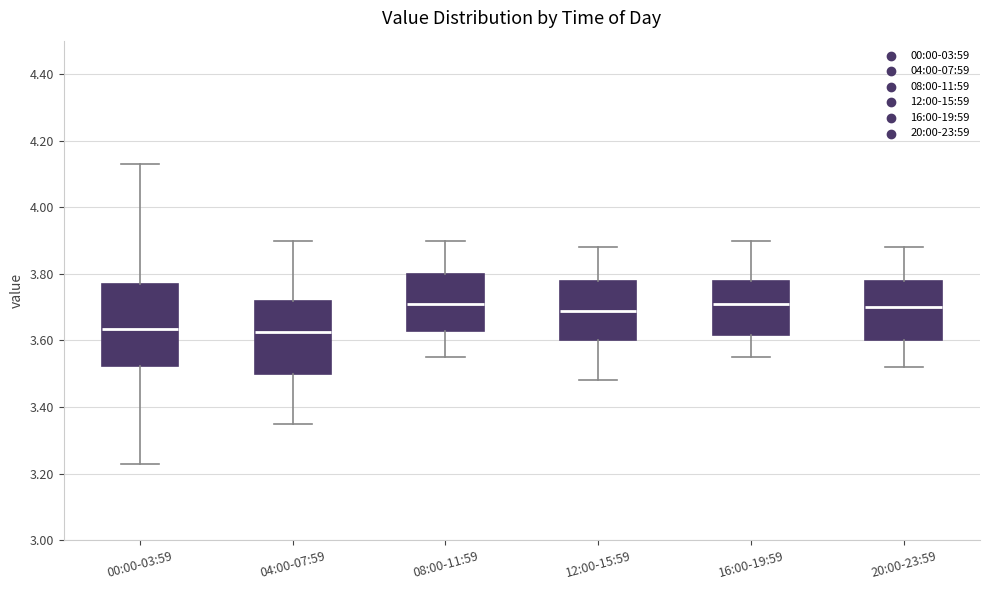

Where does the lower whisker of the box for 04:00-07:59 end on the y-axis? The values are not printed on the chart, so give them approximately, as read against the axis.

3.36